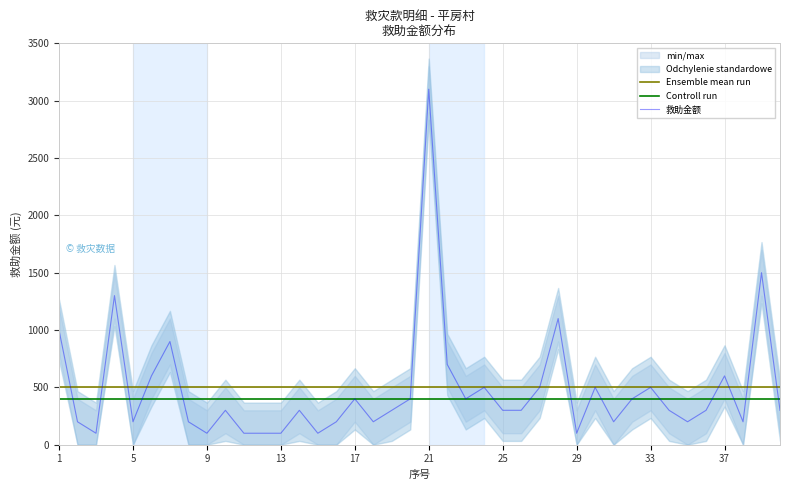

At how many categories does at least one series exceed 224?

40